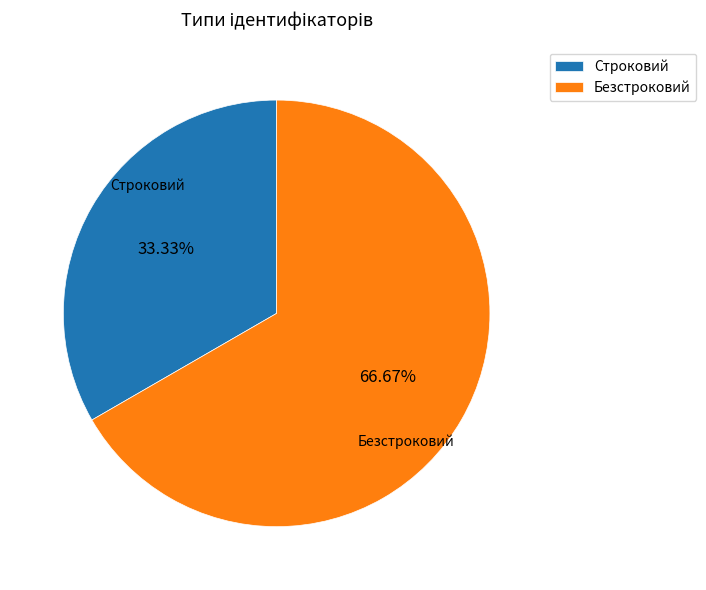

Rank the categories by value from lowest to highest.

Строковий, Безстроковий